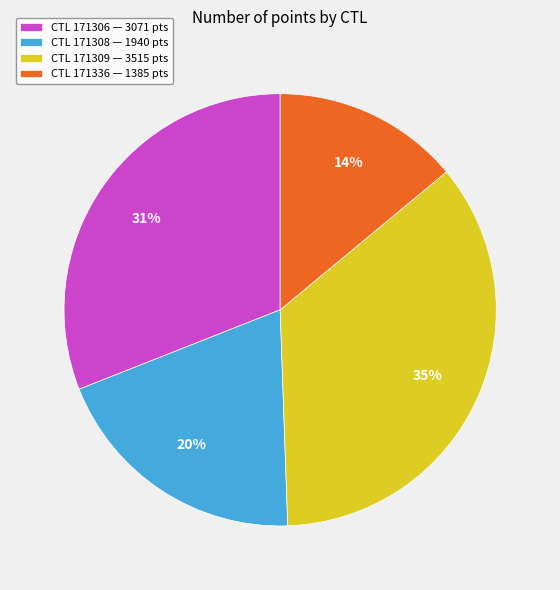

To the nearest percent, what is the average slice percentage?

25%